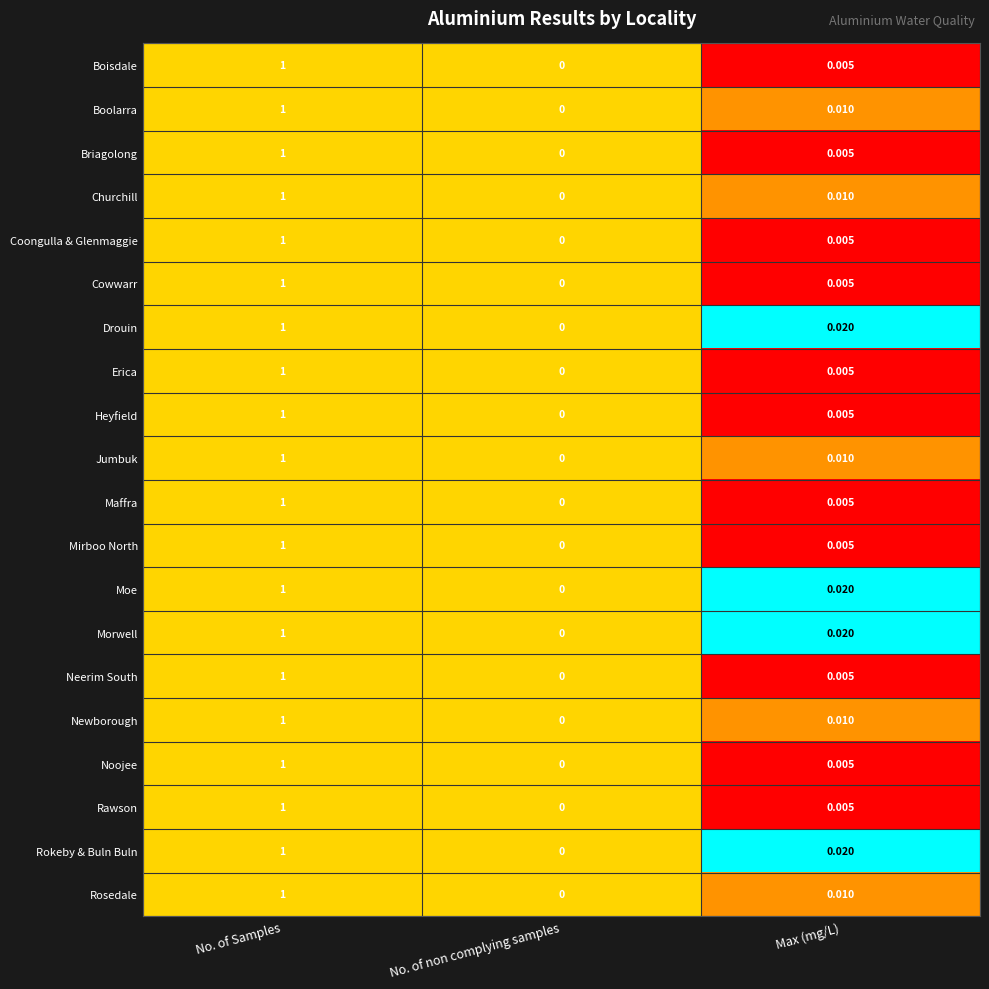

List the labels in order of Heyfield value, smallest first.

No. of non complying samples, Max (mg/L), No. of Samples